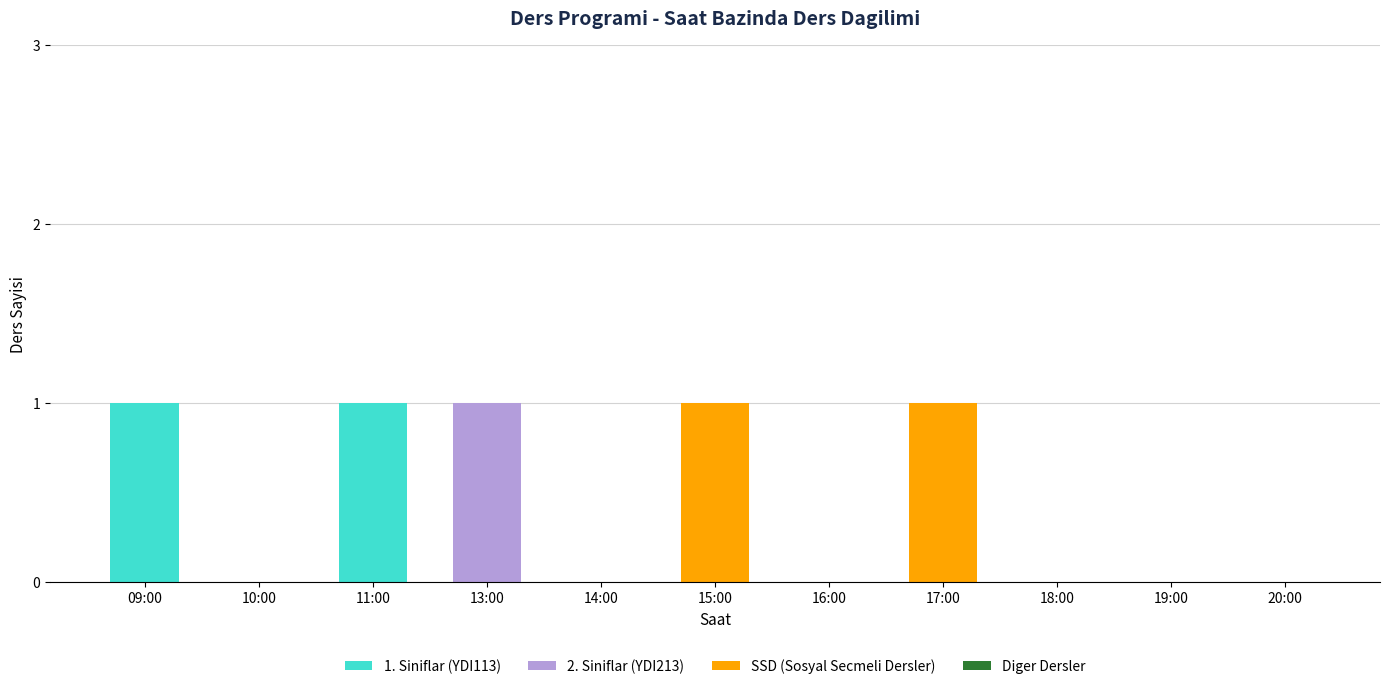

The value of 1. Siniflar (YDI113) at 15:00 is 0. True or false?

True